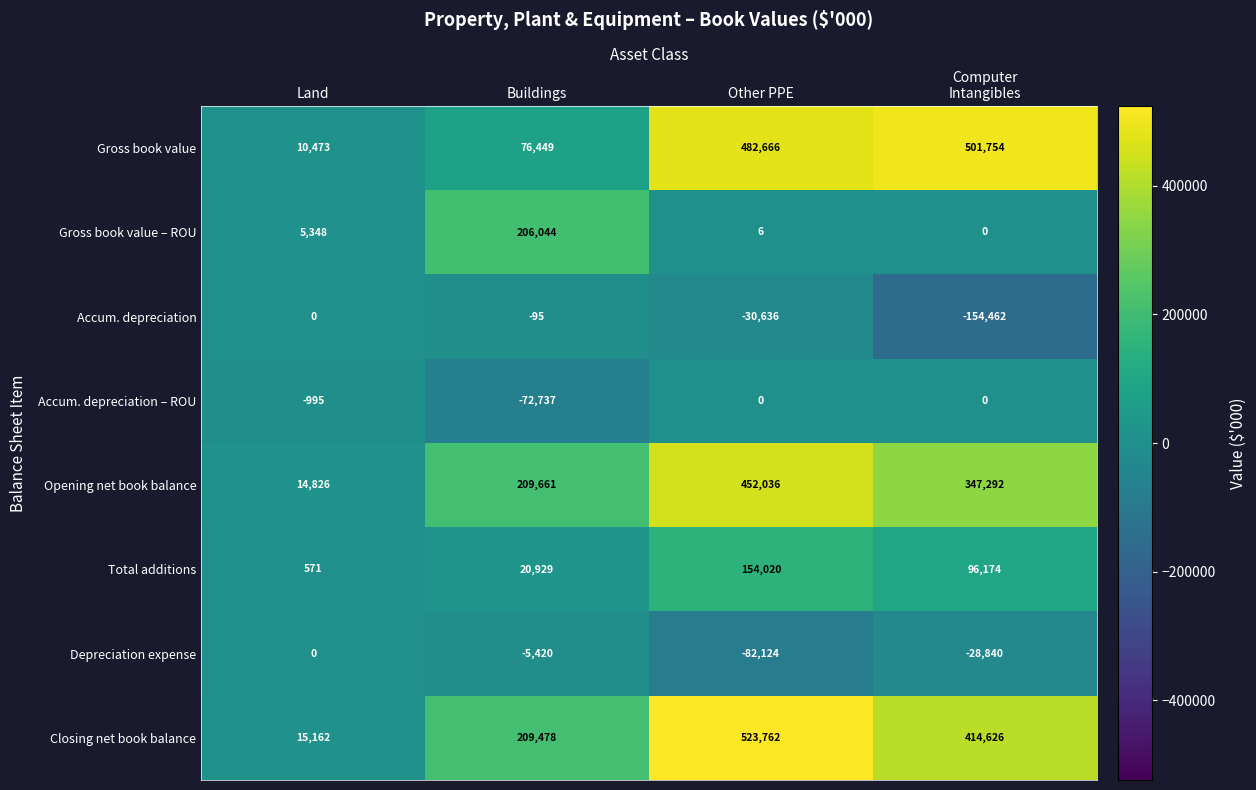

What is the difference between the highest and lowest values at Buildings?

282398